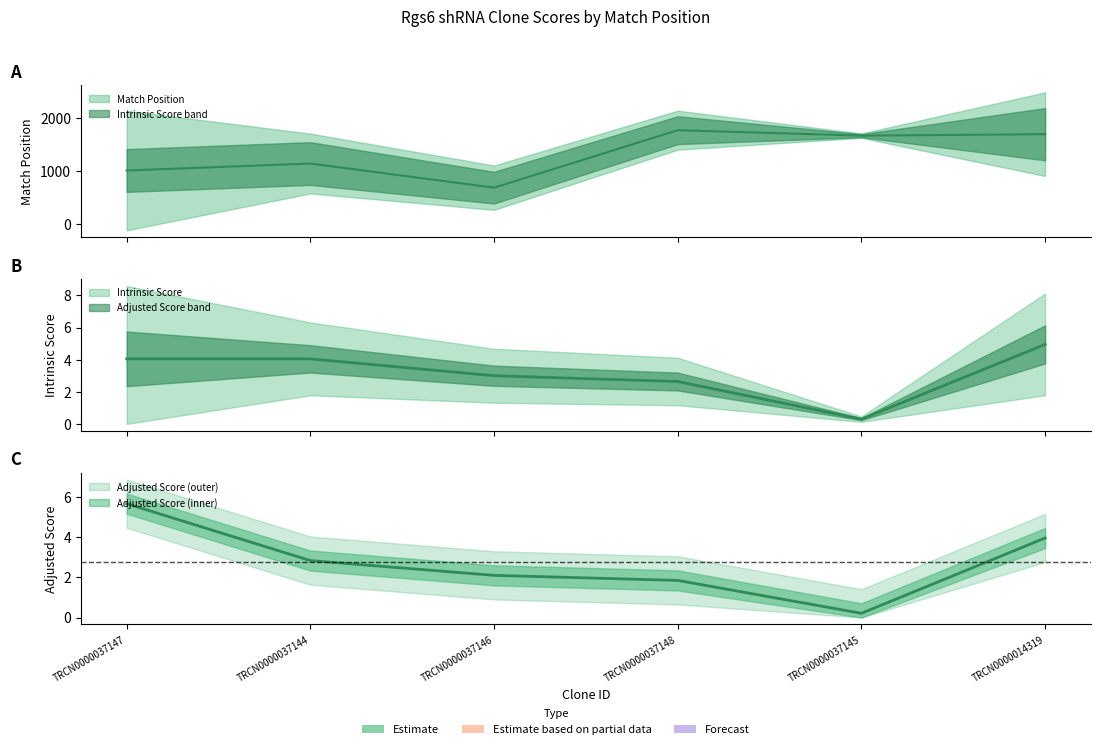

What is the difference between the second highest and minimum values in the Adjusted Score series?

3.8